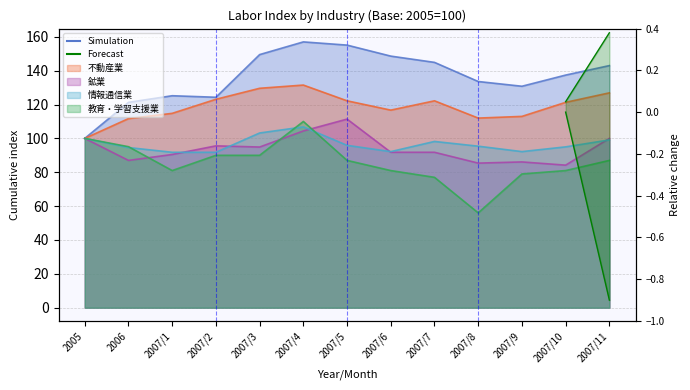

Reading left to right, extract all data points from this chart.

金融・保険業: 100.0	121.3	125.2	124.3	149.5	157.0	155.1	148.6	144.9	133.6	130.8	137.4	143.0
不動産業: 100.0	111.7	114.8	123.1	129.6	131.5	122.2	116.7	122.2	112.0	113.0	121.3	126.9
鉱業: 100.0	87.0	90.5	95.6	94.9	104.4	111.4	91.8	91.8	85.4	86.1	84.2	100.0
情報通信業: 100.0	94.6	91.8	91.8	103.2	106.8	95.9	92.2	98.2	95.4	92.2	95.0	99.1
教育・学習支援業: 100.0	95.1	81.0	90.0	90.0	110.0	87.0	81.0	77.0	56.0	79.0	81.0	87.0